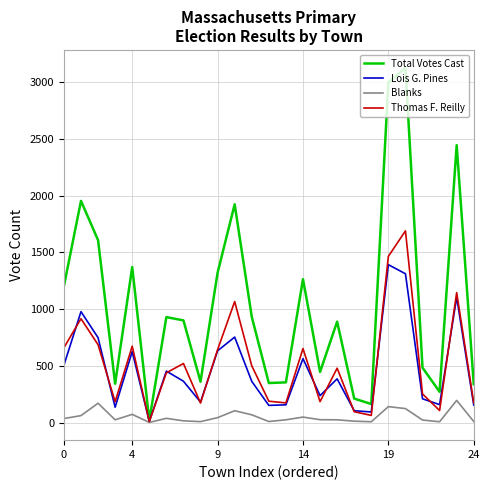

Count the number of categories in the chart.

25